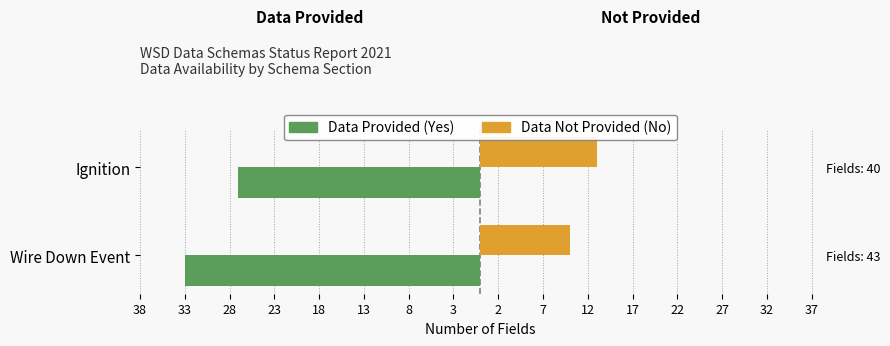

What is the difference between the maximum and minimum values in the Data Not Provided (No) series?

3